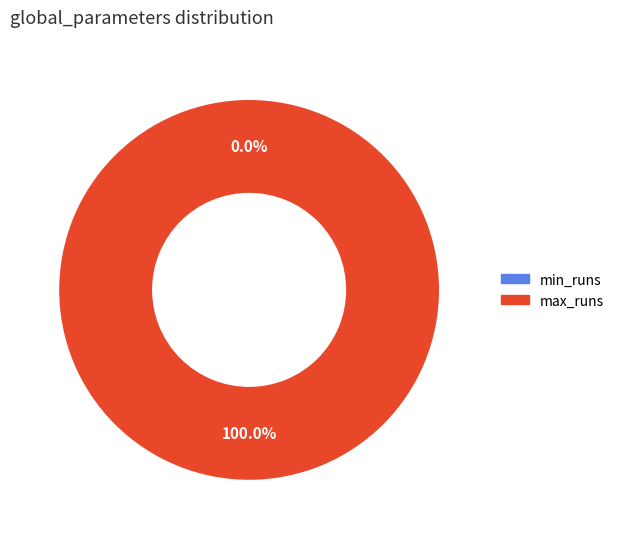

Combined, what portion of the pie is min_runs and max_runs?

100.0%